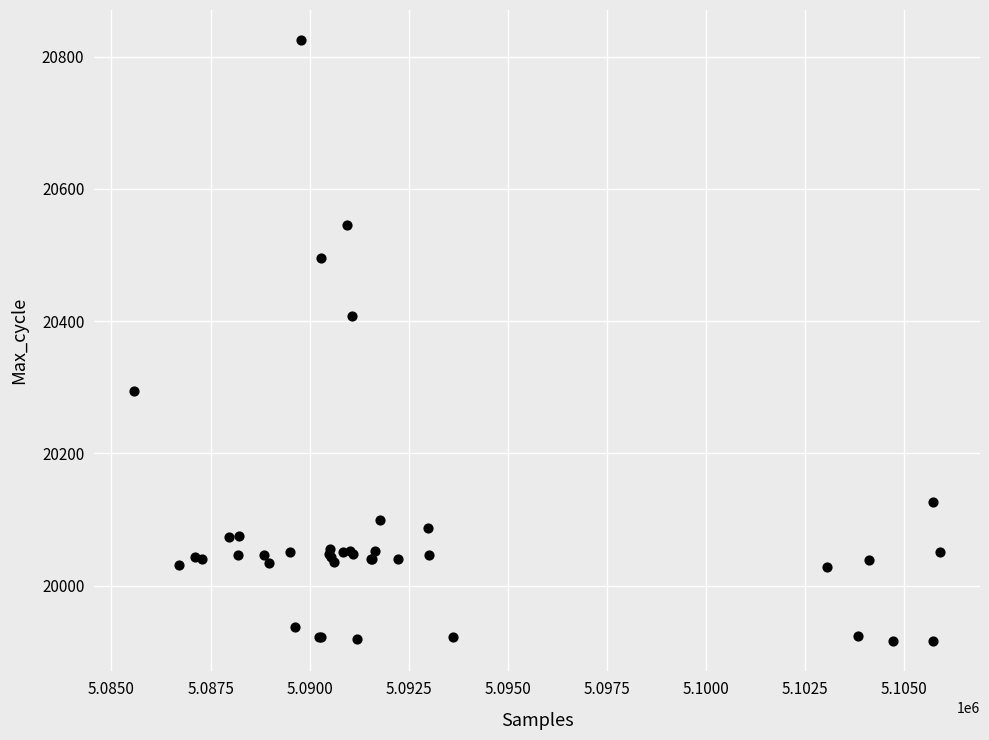

What Y value in the scatter plot is closest to 20370?

20408